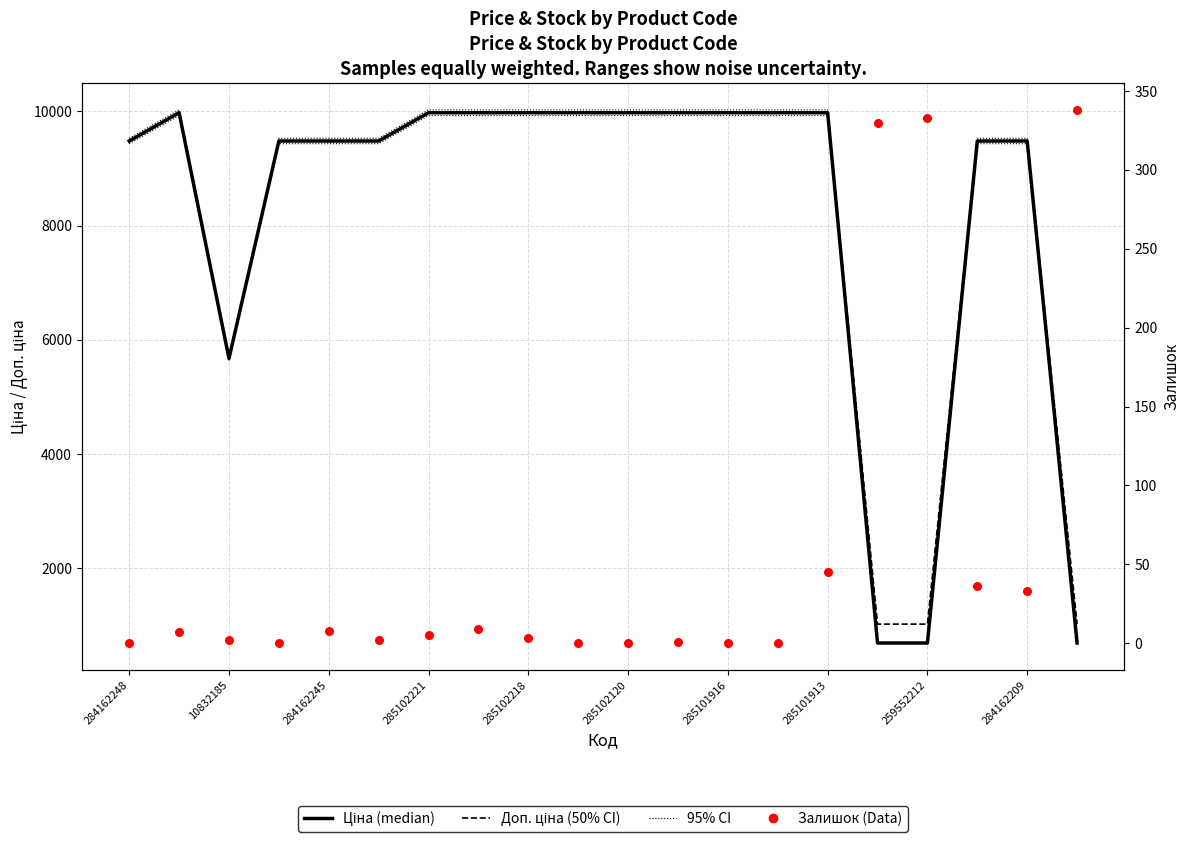

At which category is the sum across all series the highest?

285101913